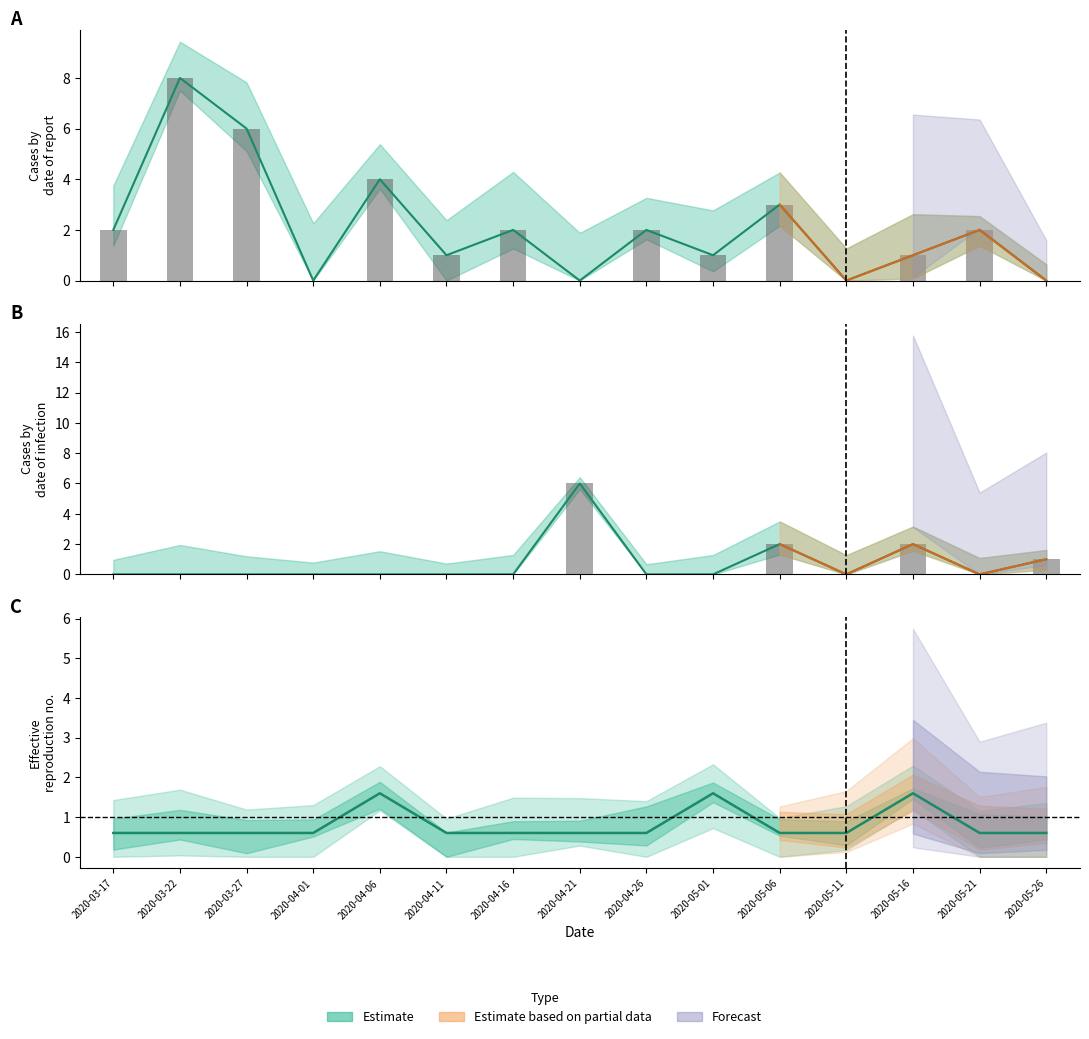

Reading left to right, extract all data points from this chart.

new_cases: 2.0	8.0	6.0	0.0	4.0	1.0	2.0	0.0	2.0	1.0	3.0	0.0	1.0	2.0	0.0
recoveries: 0.0	0.0	0.0	0.0	0.0	0.0	0.0	6.0	0.0	0.0	2.0	0.0	2.0	0.0	1.0
deaths: 0.6	0.6	0.6	0.6	1.6	0.6	0.6	0.6	0.6	1.6	0.6	0.6	1.6	0.6	0.6